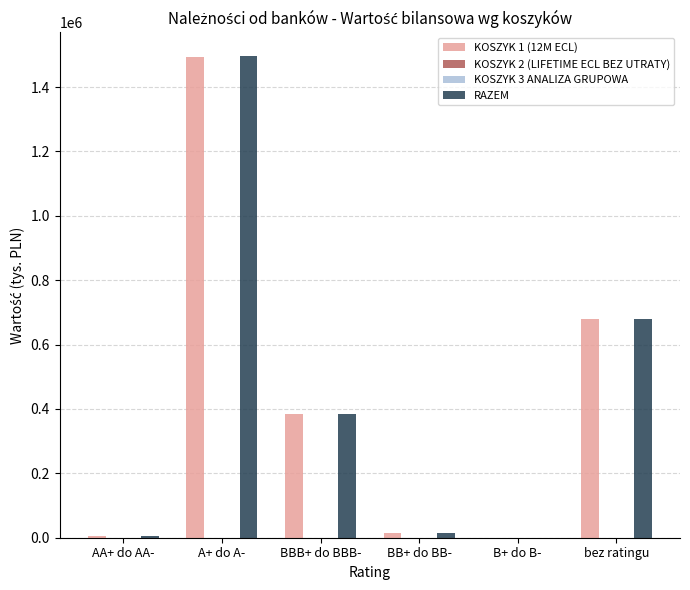

How many series are shown in this chart?

4